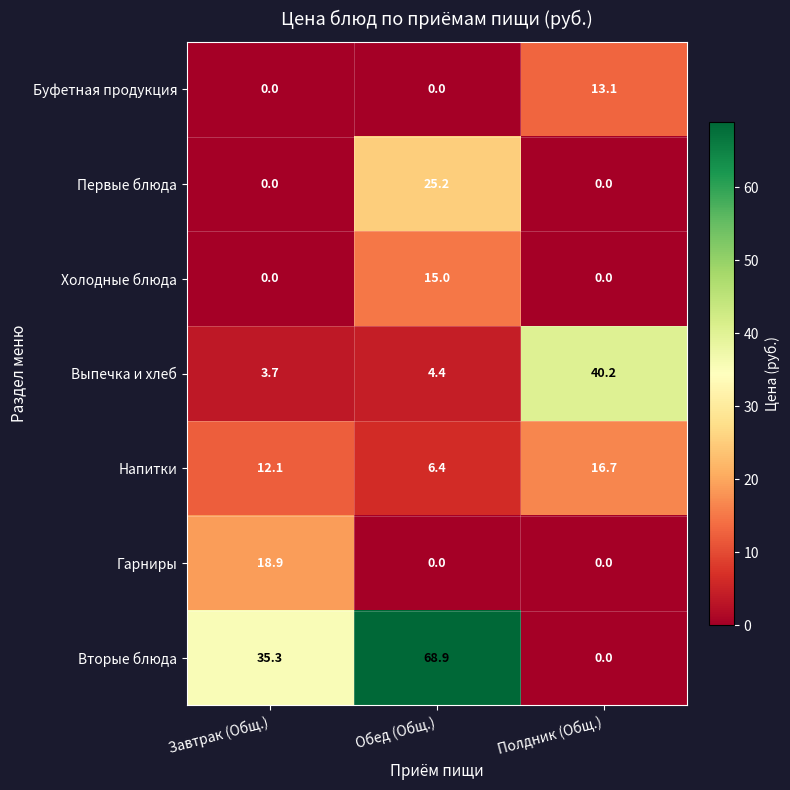

How many distinct data groups are displayed?

7